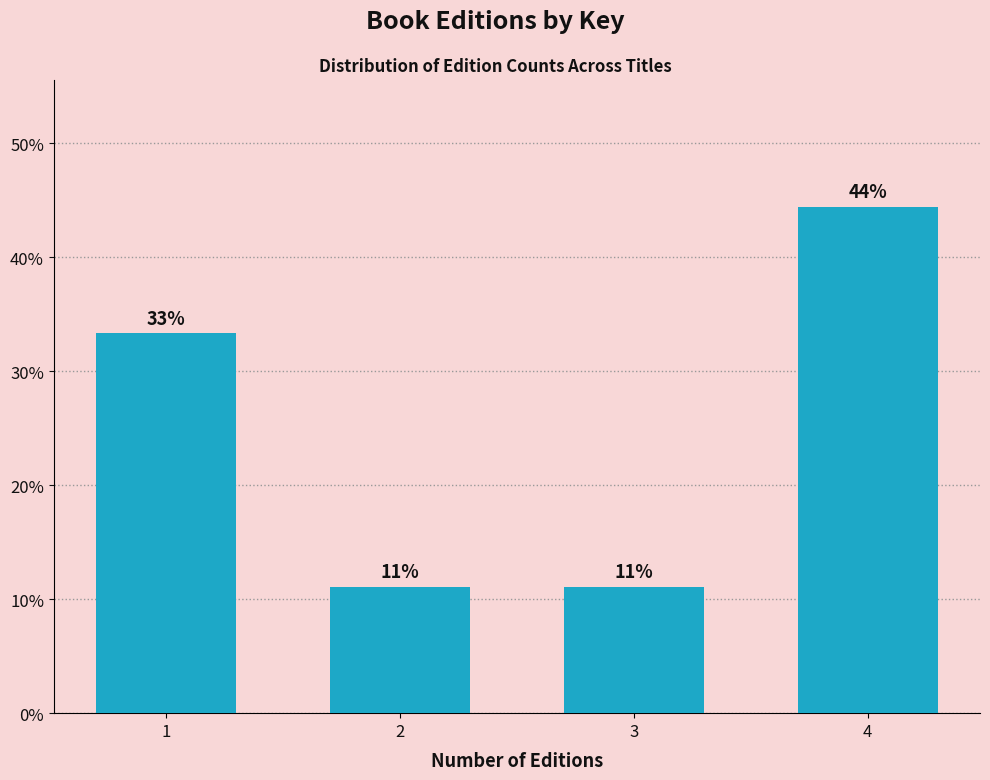

Are the bars horizontal?

No